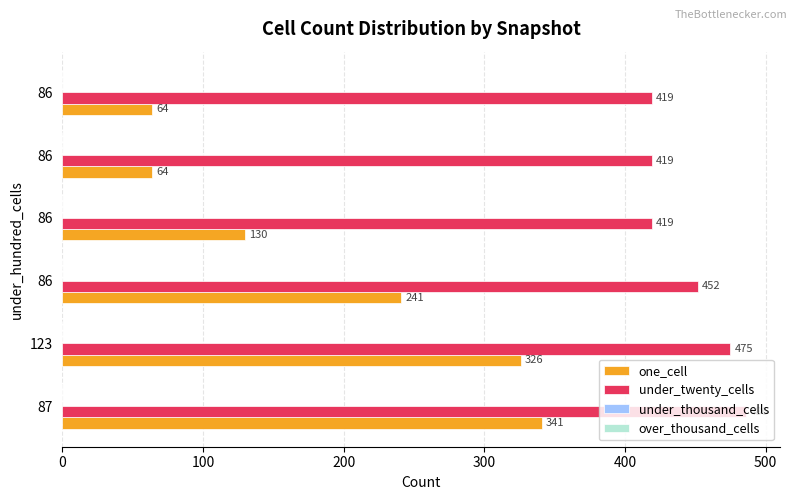

How many values in the one_cell series are below 241?

3